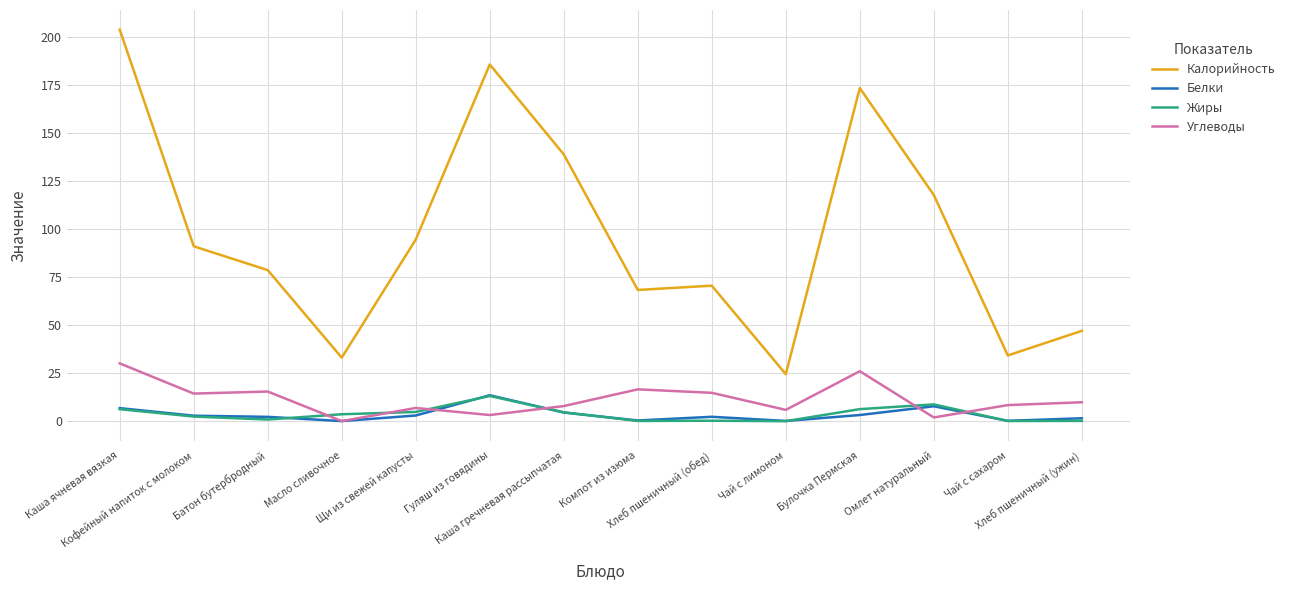

Which label corresponds to the largest value in the chart?

Каша ячневая вязкая